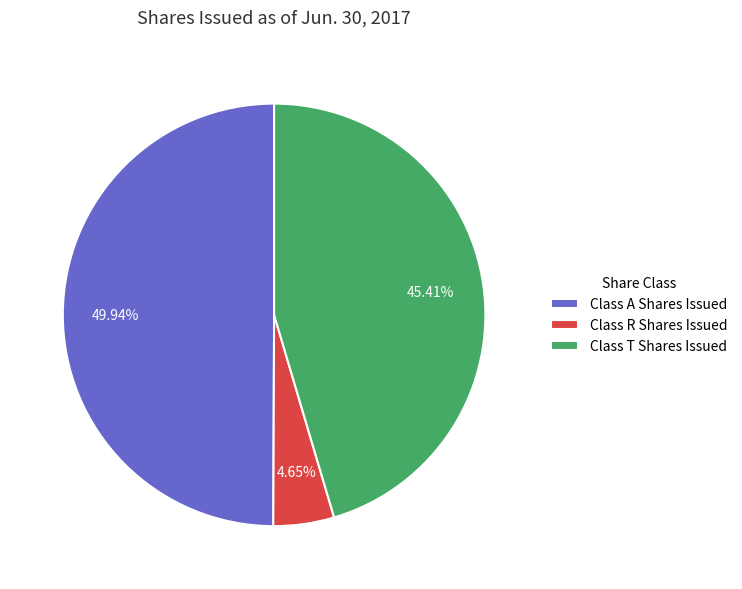

Which category has the smallest portion of the pie?

Class R Shares Issued